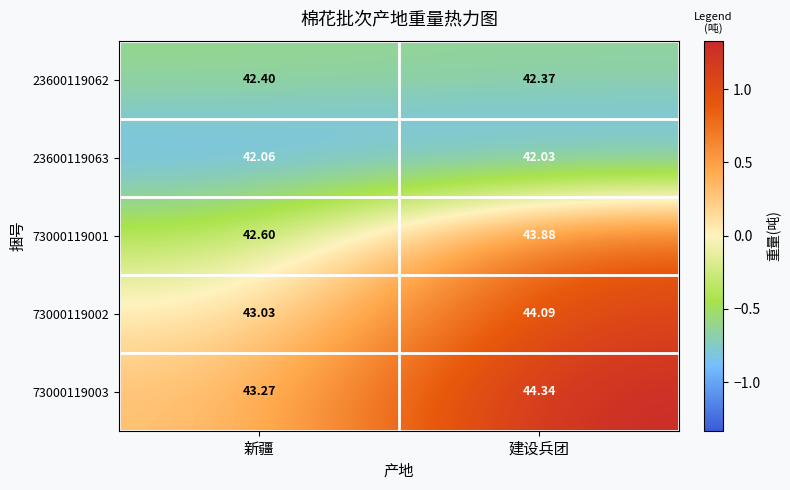

Which series has the largest total across all categories?

73000119003